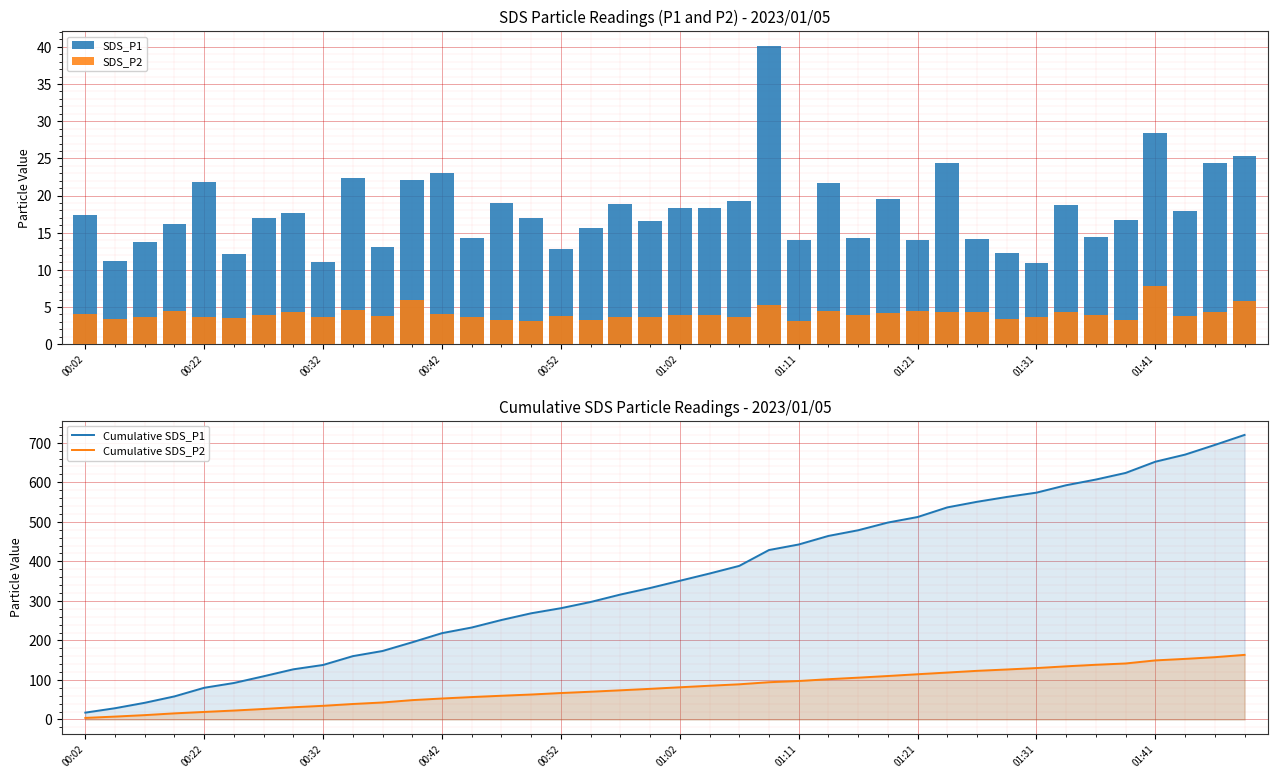

What is the sum of all Cumulative SDS_P1 values?

14137.7